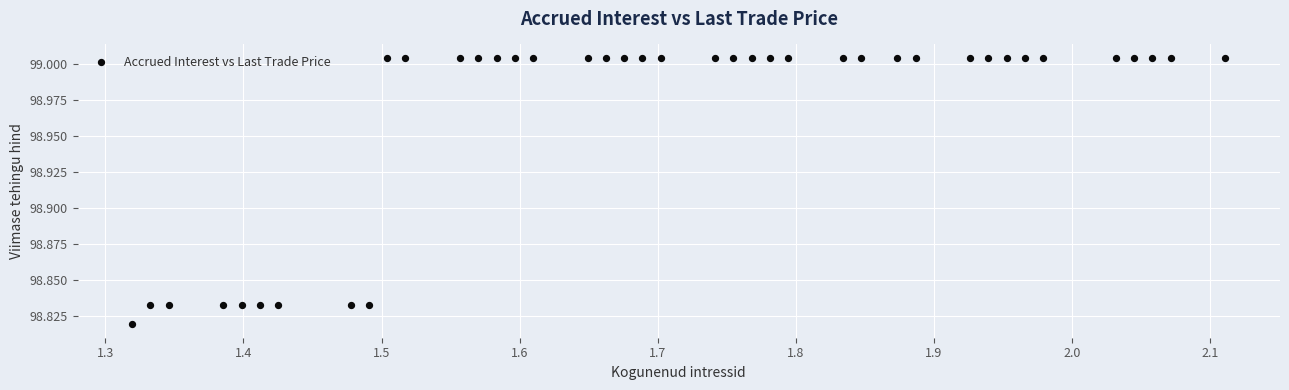

What is the range of X values (max minus min)?

0.8